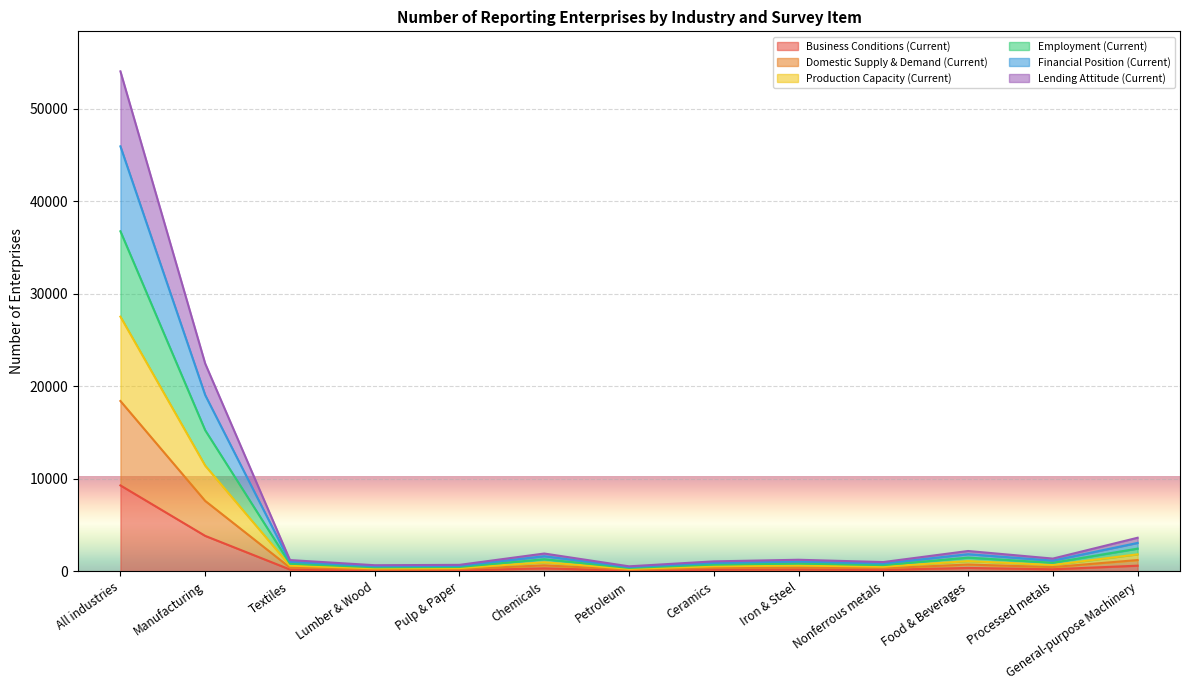

True or false: Lending Attitude (Current) and Employment (Current) intersect in this chart.

False